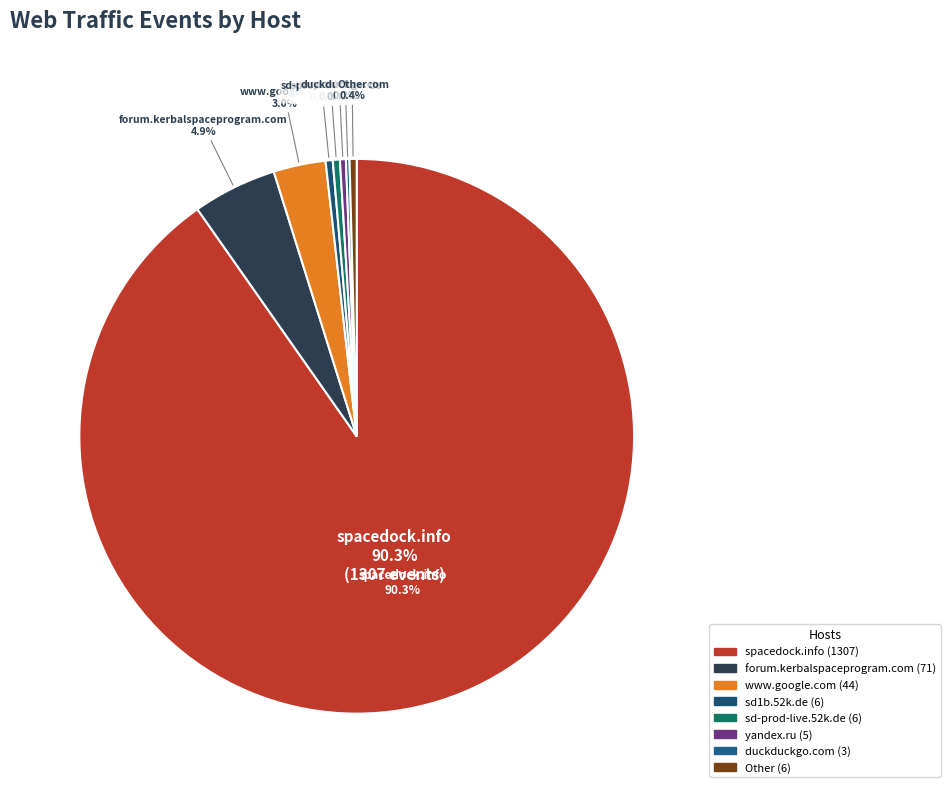

True or false: duckduckgo.com accounts for 8% of the total.

False